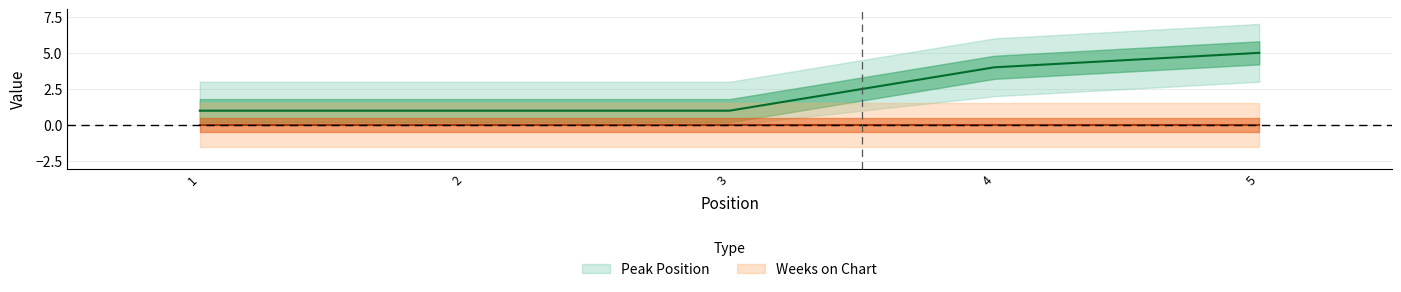

How many lines are shown in the chart?

1